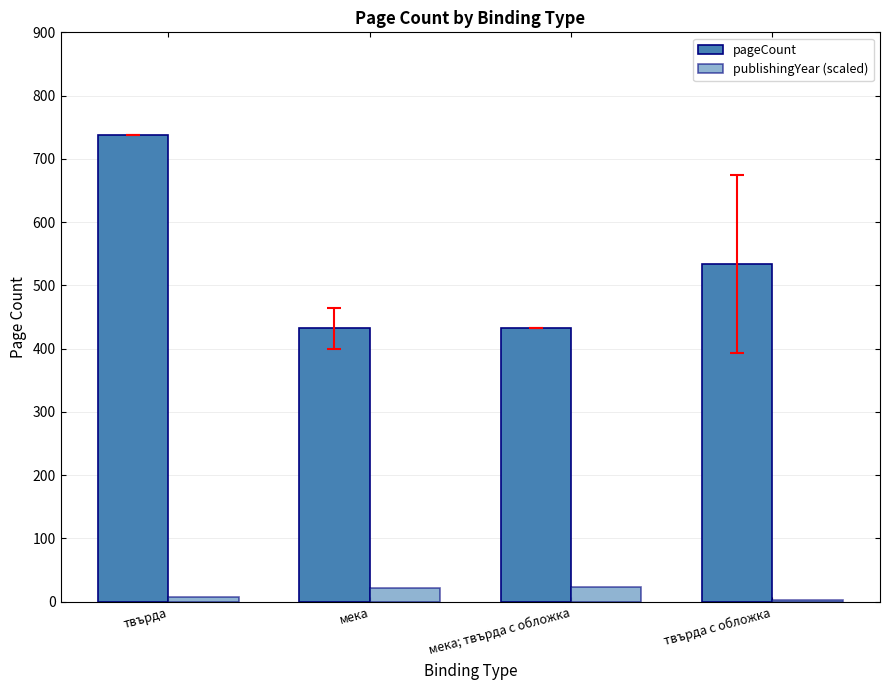

What is the total value across all series at твърда?

745.5